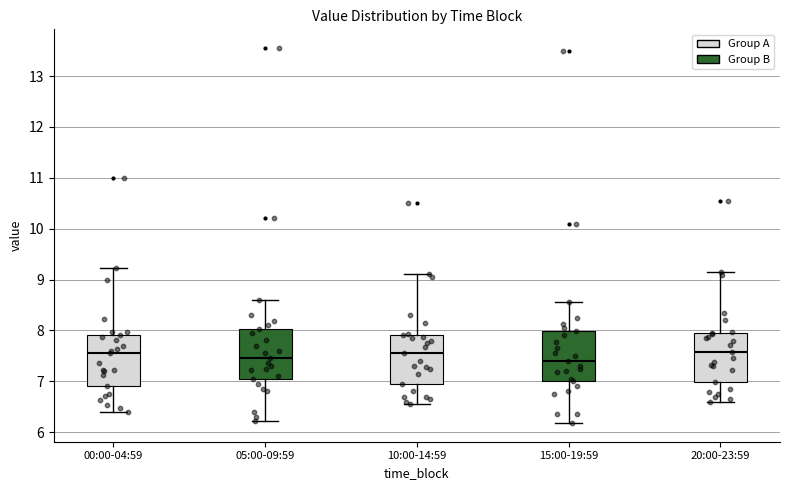

Where is the lower edge of the box for 00:00-04:59 on the y-axis? The values are not printed on the chart, so give them approximately, as read against the axis.

6.9